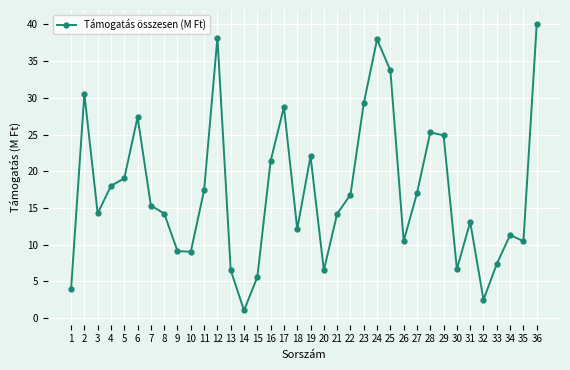

What is the greatest value displayed?

40.0